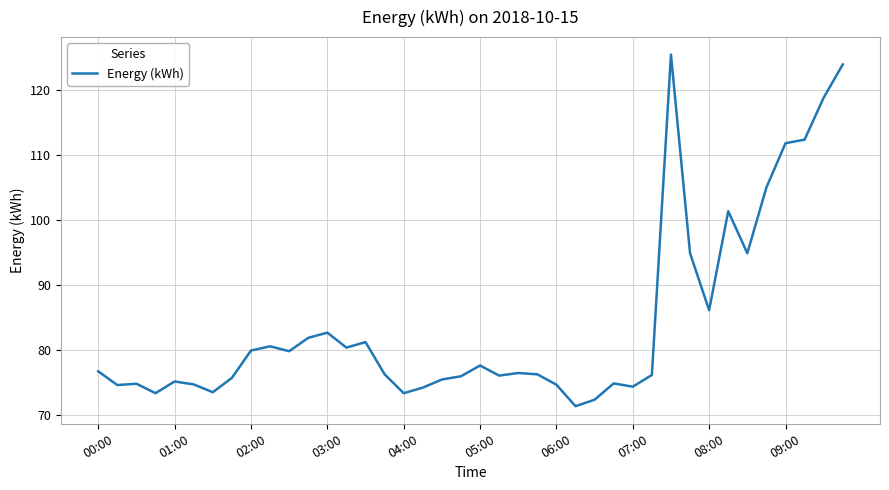

What is the greatest value displayed?

125.4